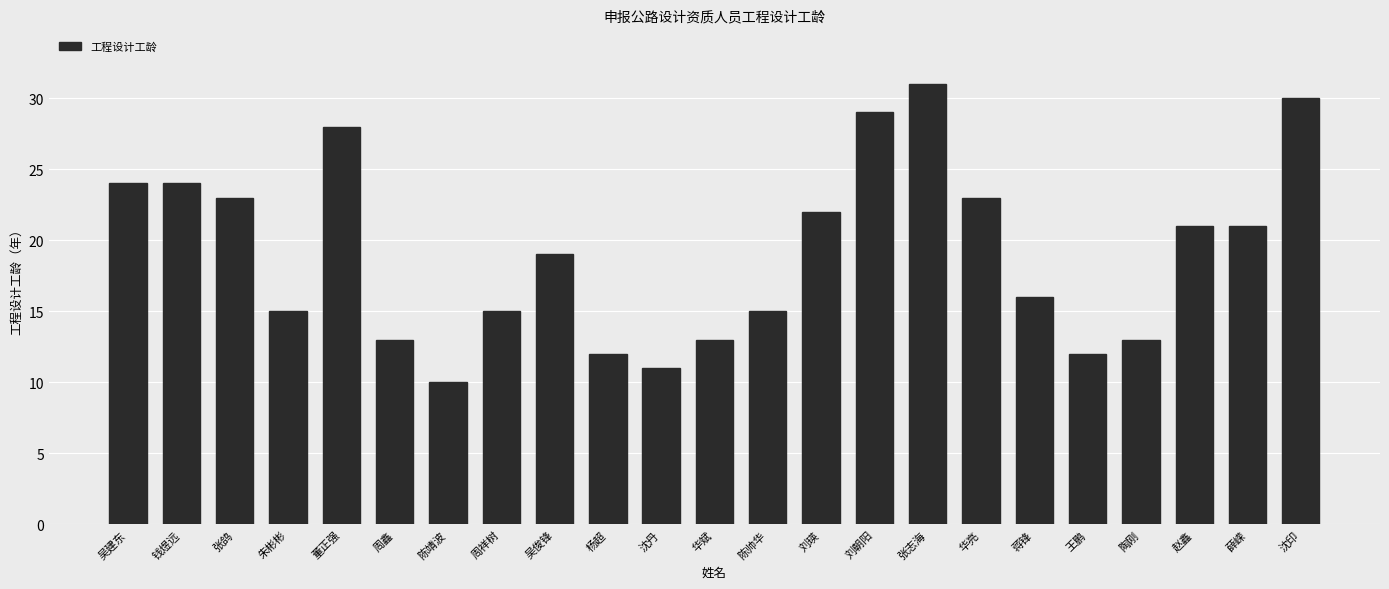

Count the number of data series in this chart.

1